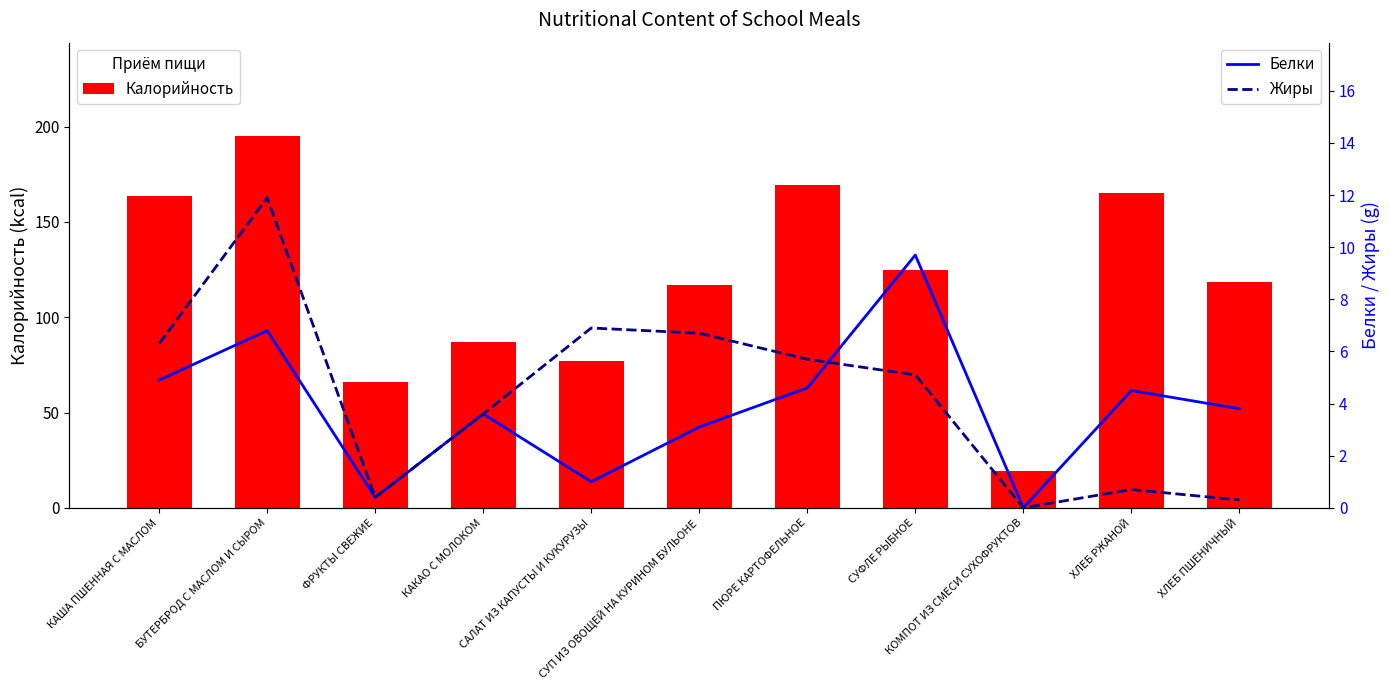

Count the number of data series in this chart.

3